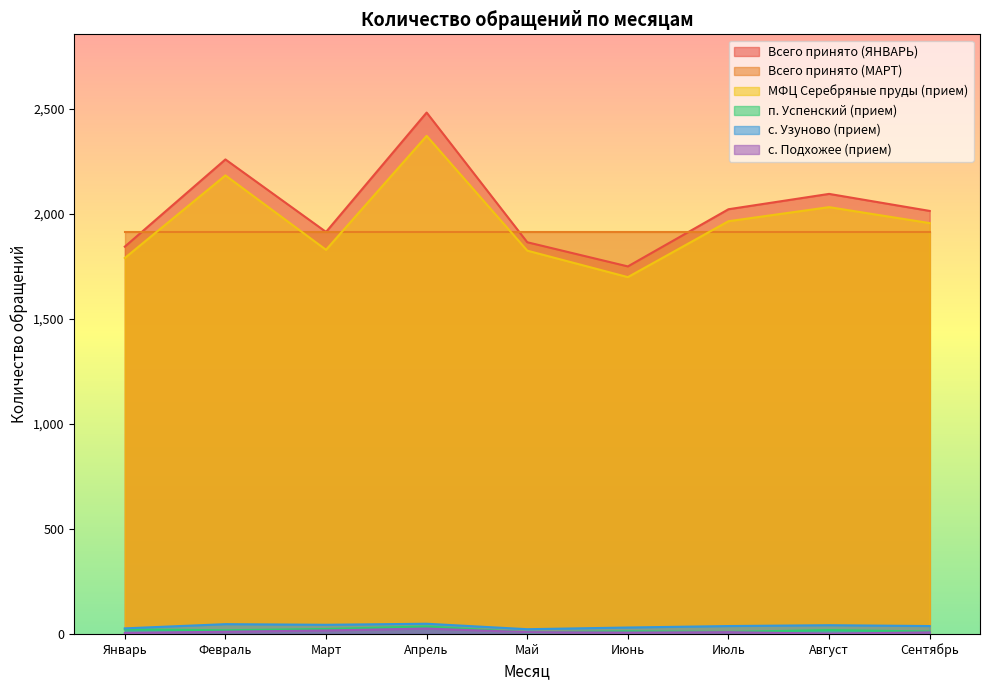

How many lines are shown in the chart?

6